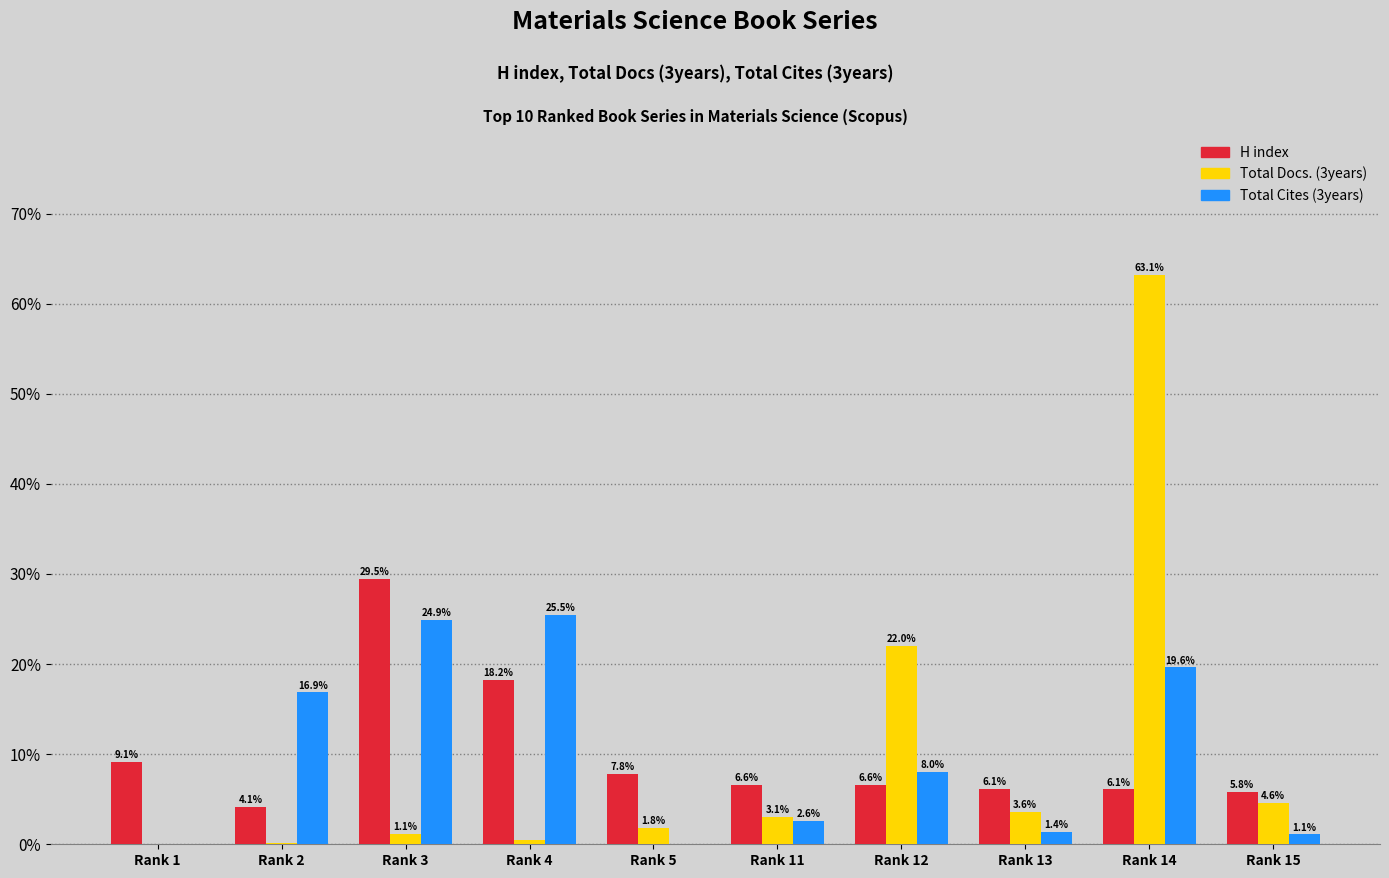

What is the difference between the Total Docs. (3years) values at Rank 15 and Rank 1?

4.6